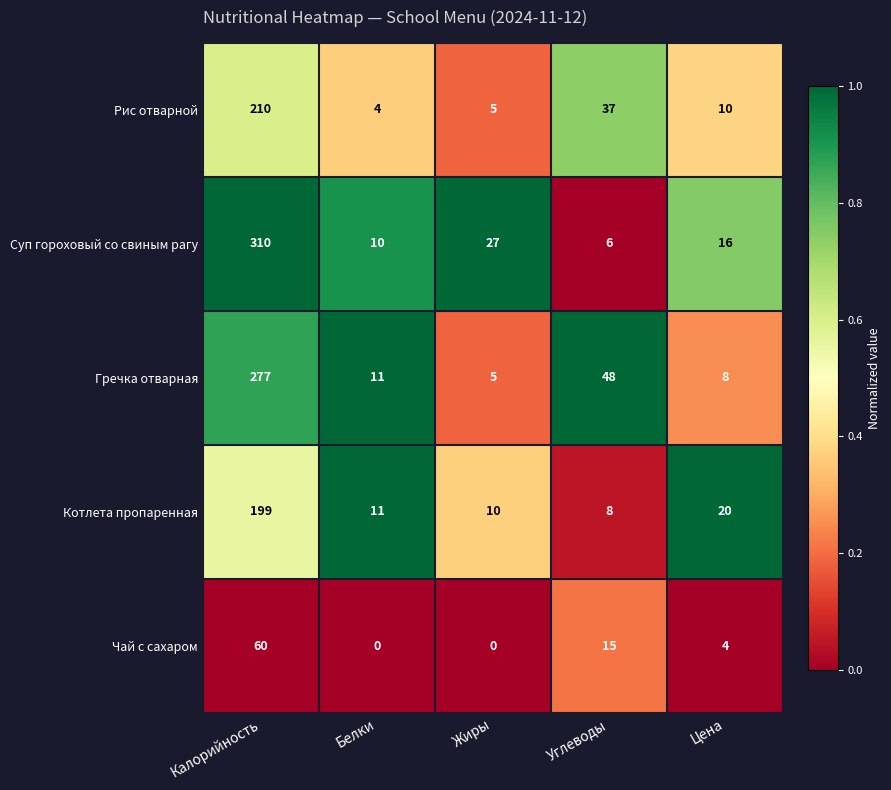

Which category has the highest value across all series?

Калорийность